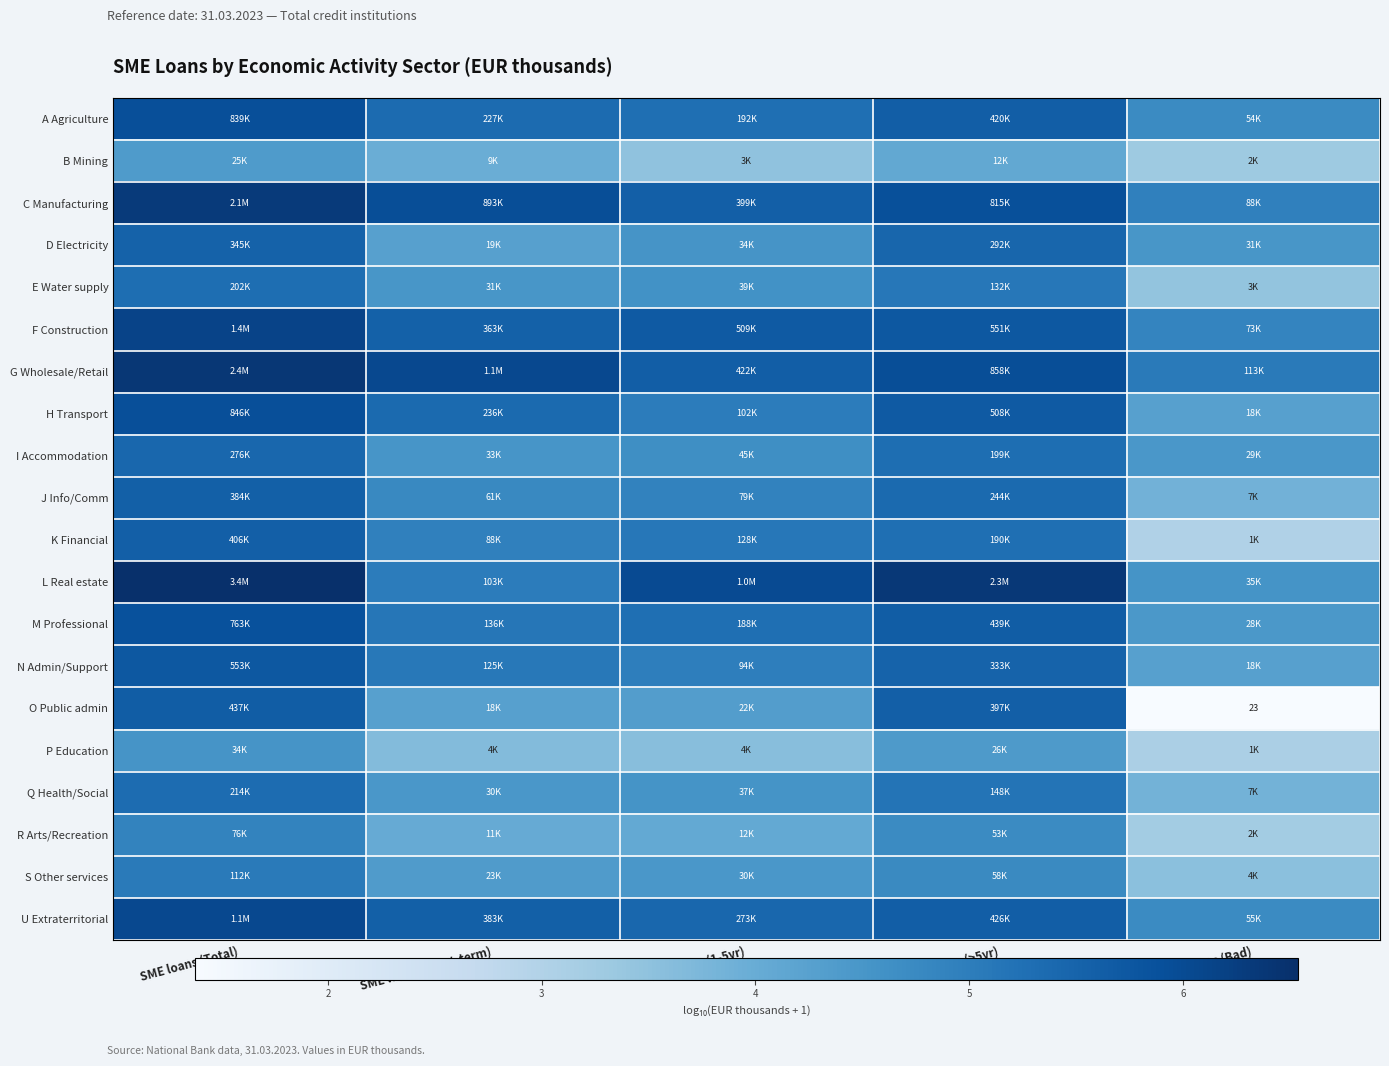

Rank the series at SME loans (Short-term) from lowest to highest value.

P Education, B Mining, R Arts/Recreation, O Public admin, D Electricity, S Other services, Q Health/Social, E Water supply, I Accommodation, J Info/Comm, K Financial, L Real estate, N Admin/Support, M Professional, A Agriculture, H Transport, F Construction, U Extraterritorial, C Manufacturing, G Wholesale/Retail